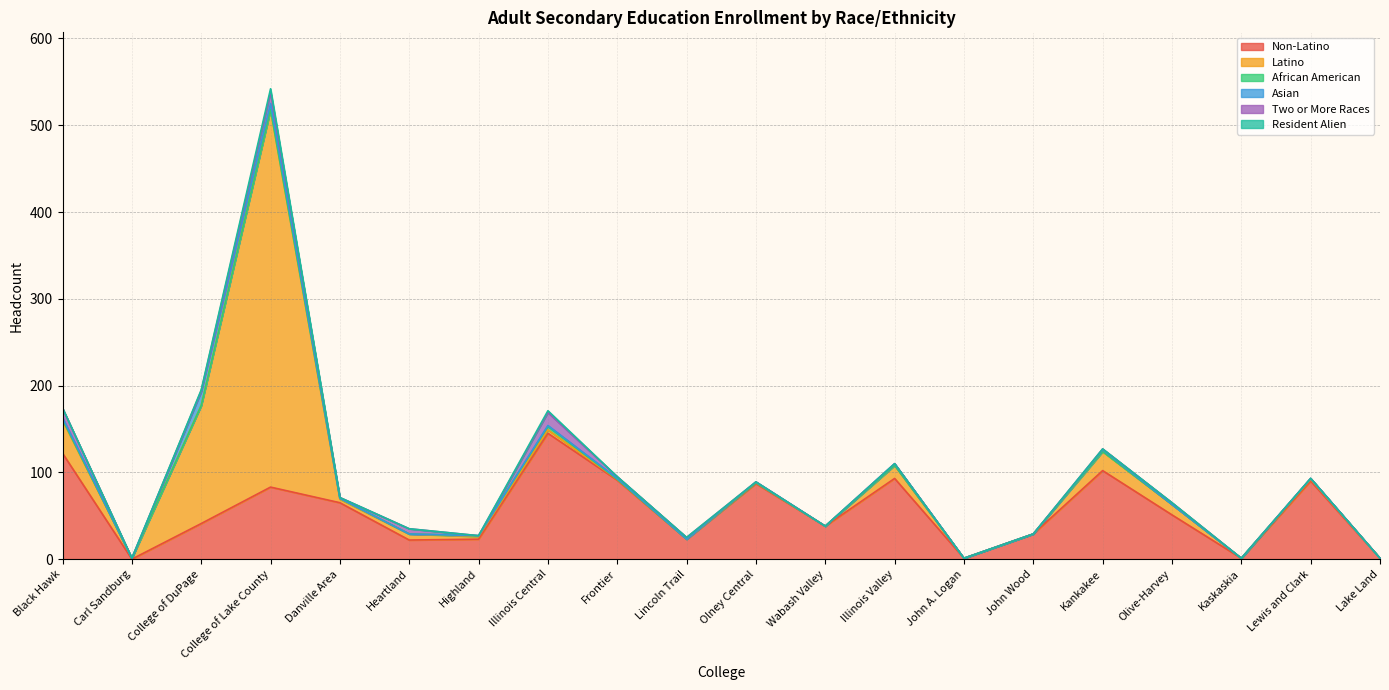

Which series changed the most between Heartland and Frontier?

Non-Latino